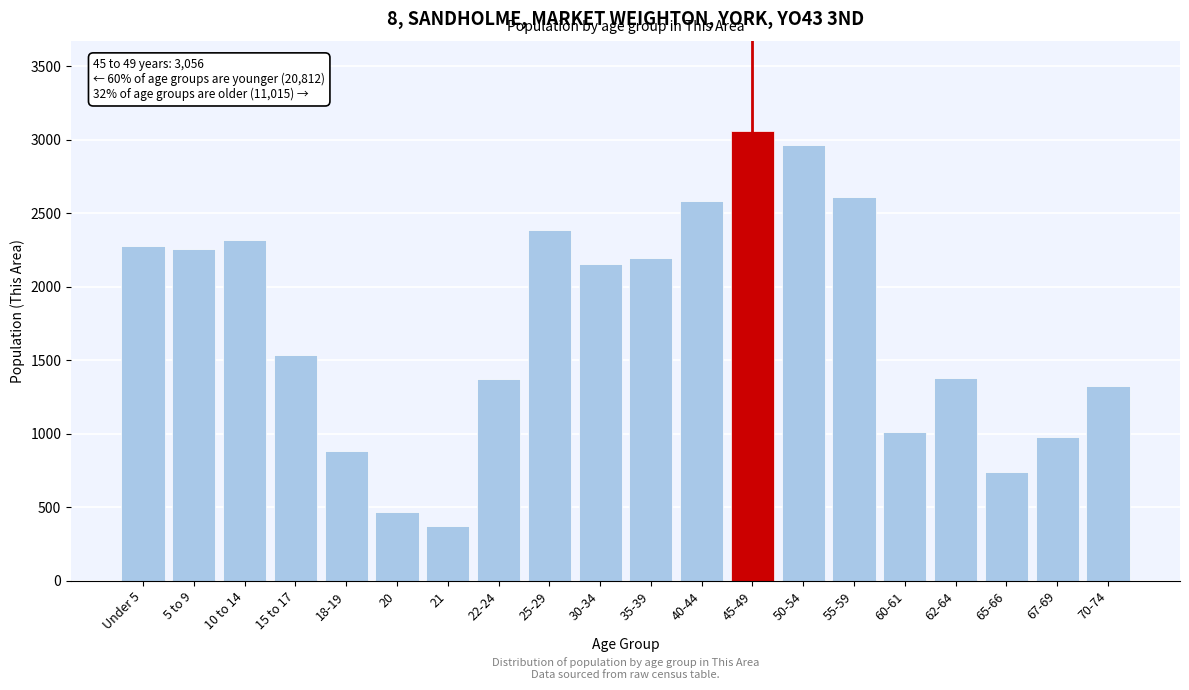

The chart shows a value of 608 at 70-74. True or false?

False